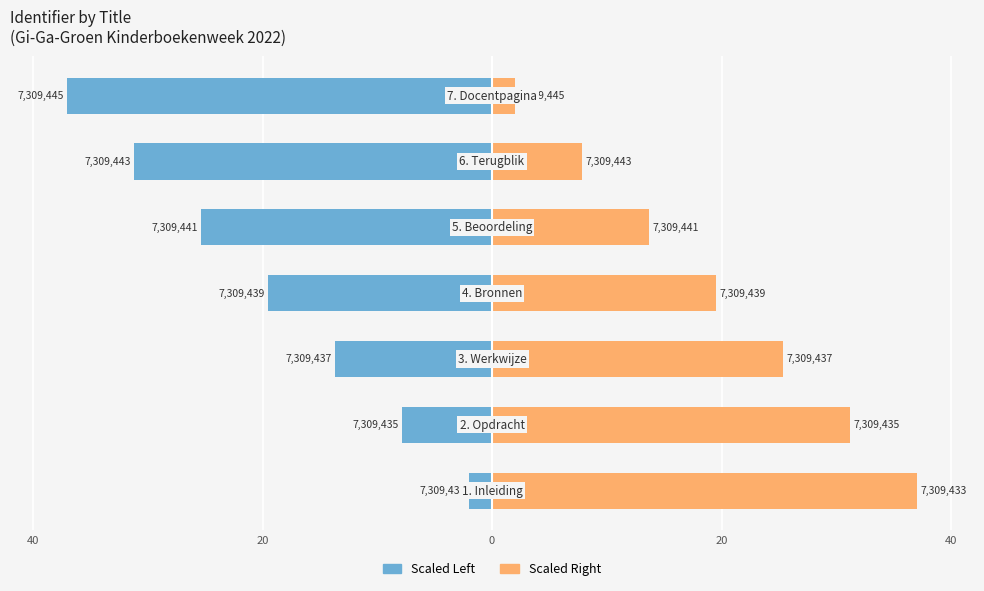

Rank the series at 20 from lowest to highest value.

Identifier (scaled left), Identifier (scaled right)